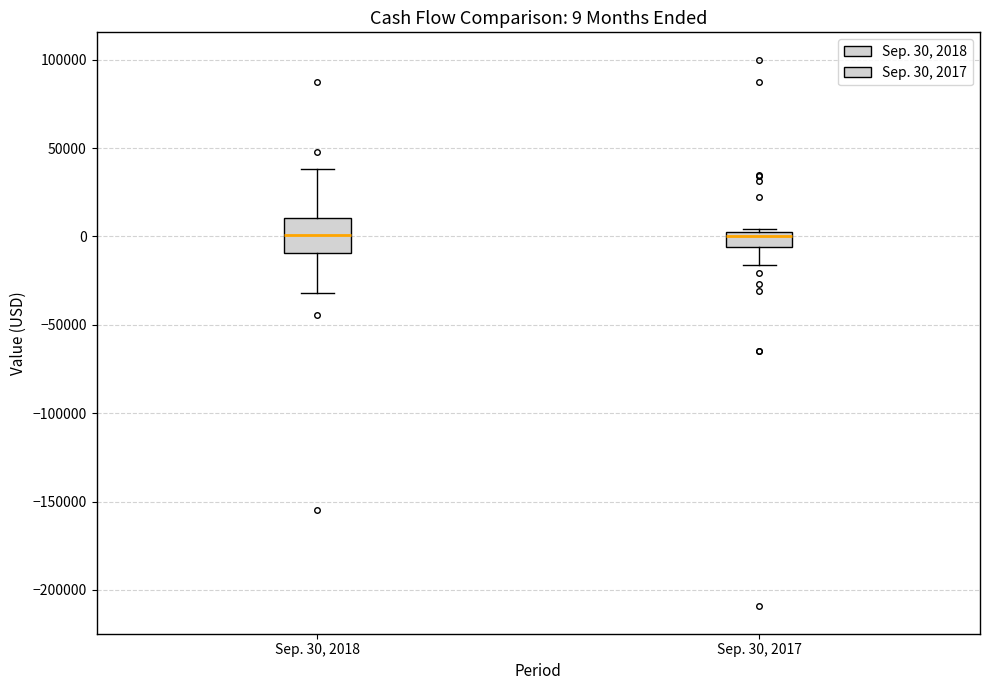

Comparing the boxes themselves (not the whiskers), which one is the tallest?

Sep. 30, 2018